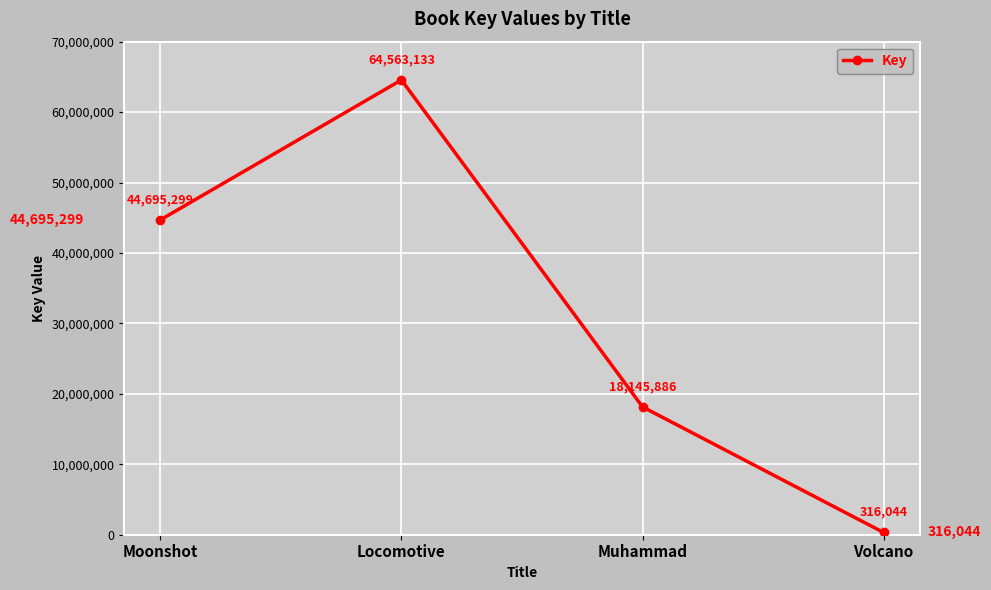

Which category has the highest value across all series?

Locomotive